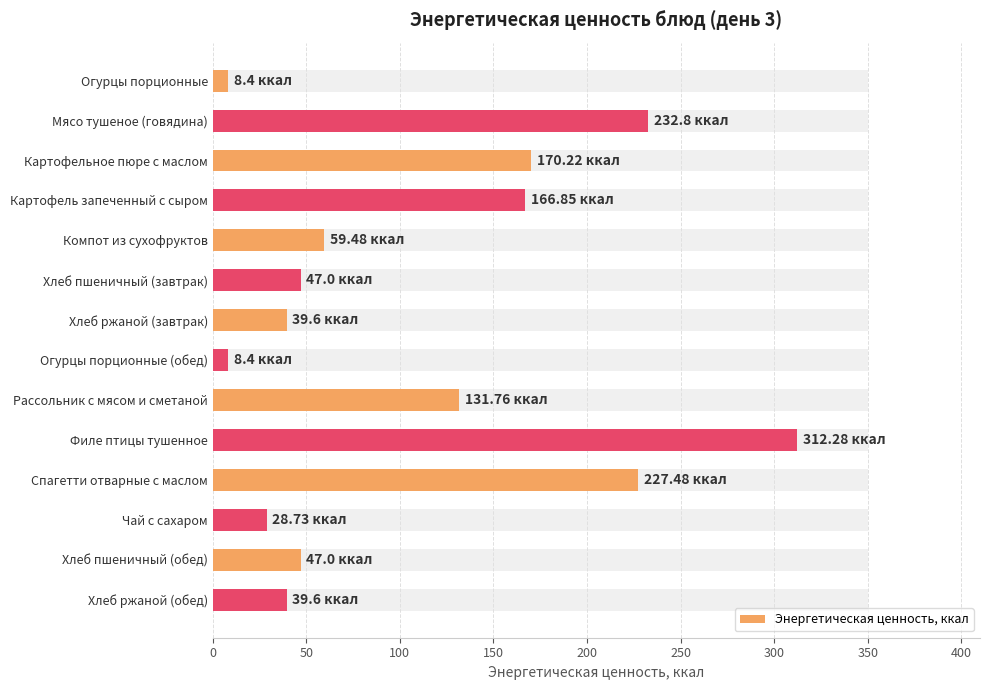

What is the difference between the maximum and minimum values?

303.9